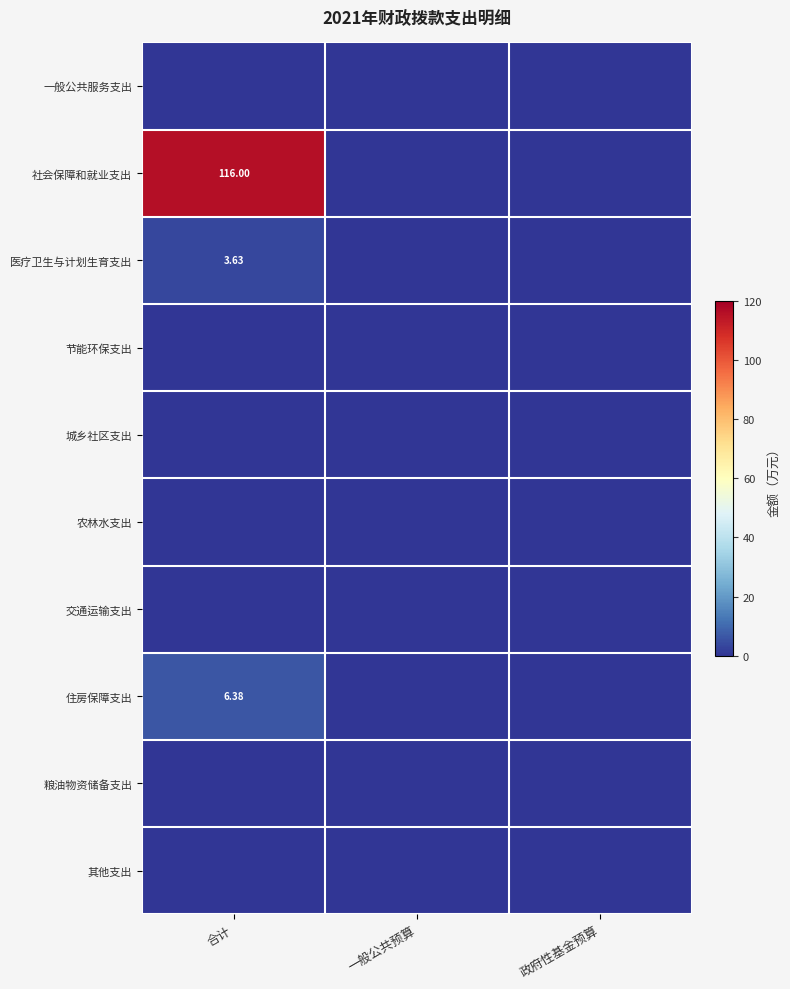

What is the sum of the 社会保障和就业支出 values at 一般公共预算 and 合计?

116.0